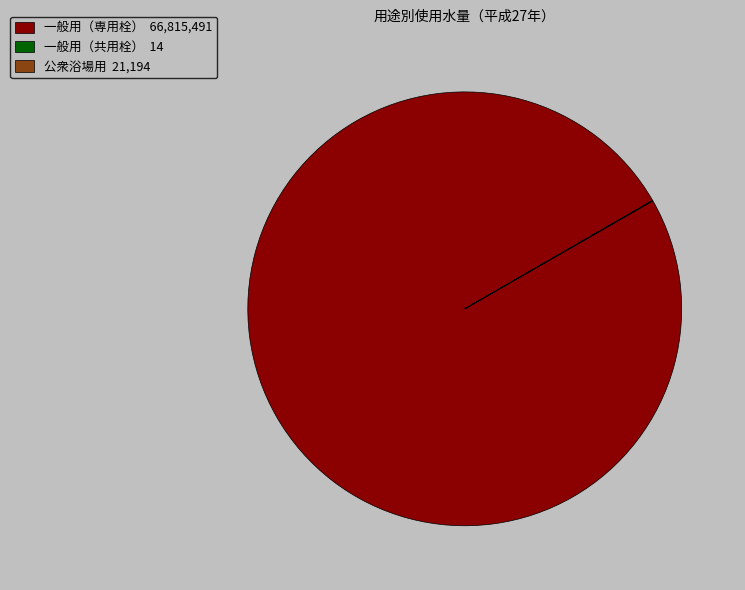

True or false: 一般用（専用栓） 66,815,491 accounts for 100% of the total.

True